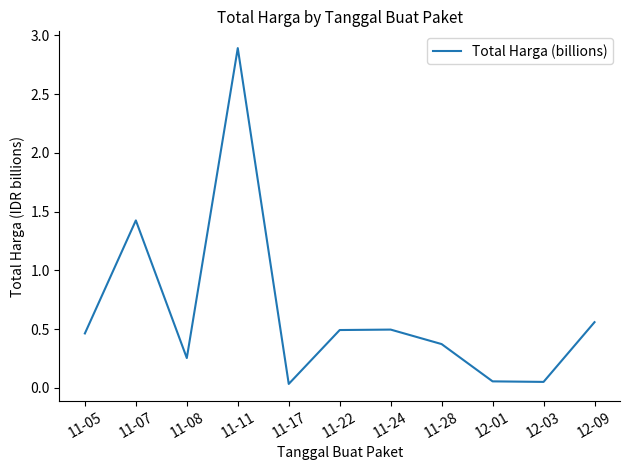

At which category does the chart reach its peak across all series?

11-11